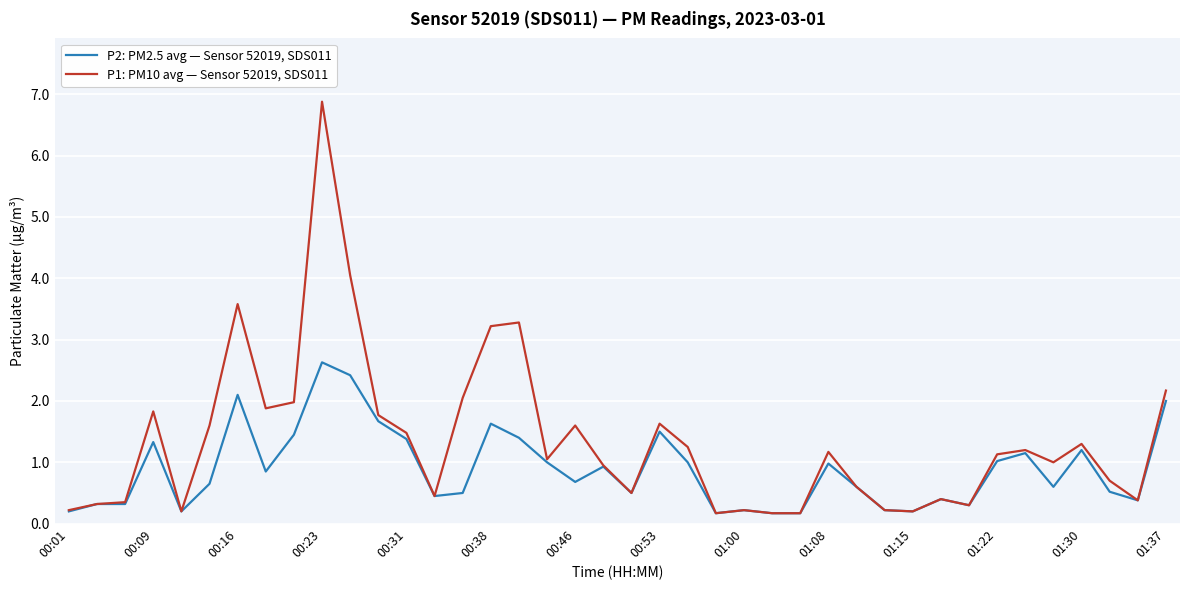

What is the highest value of the P1: PM10 avg — Sensor 52019, SDS011 series?

6.9